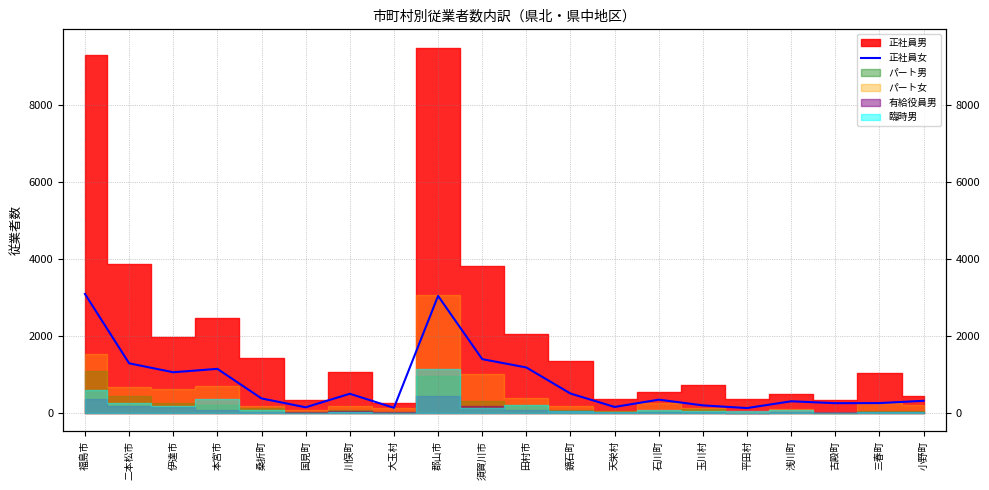

Reading left to right, list all the values displayed in this chart.

3087	1289	1057	1145	378	148	499	135	3037	1397	1181	505	157	346	198	128	304	255	257	317